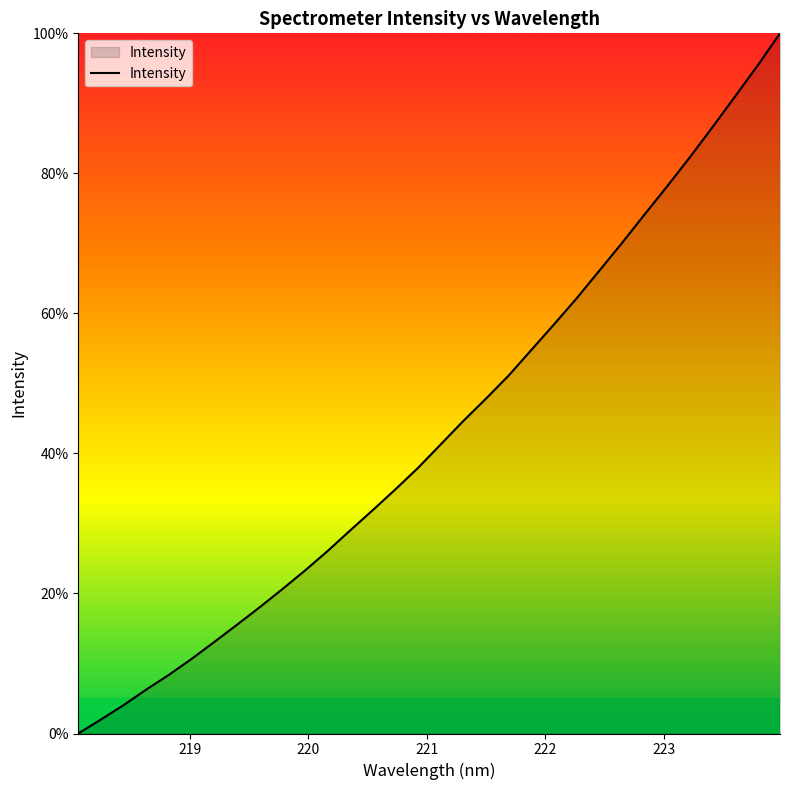

What is the greatest value displayed?

100.0